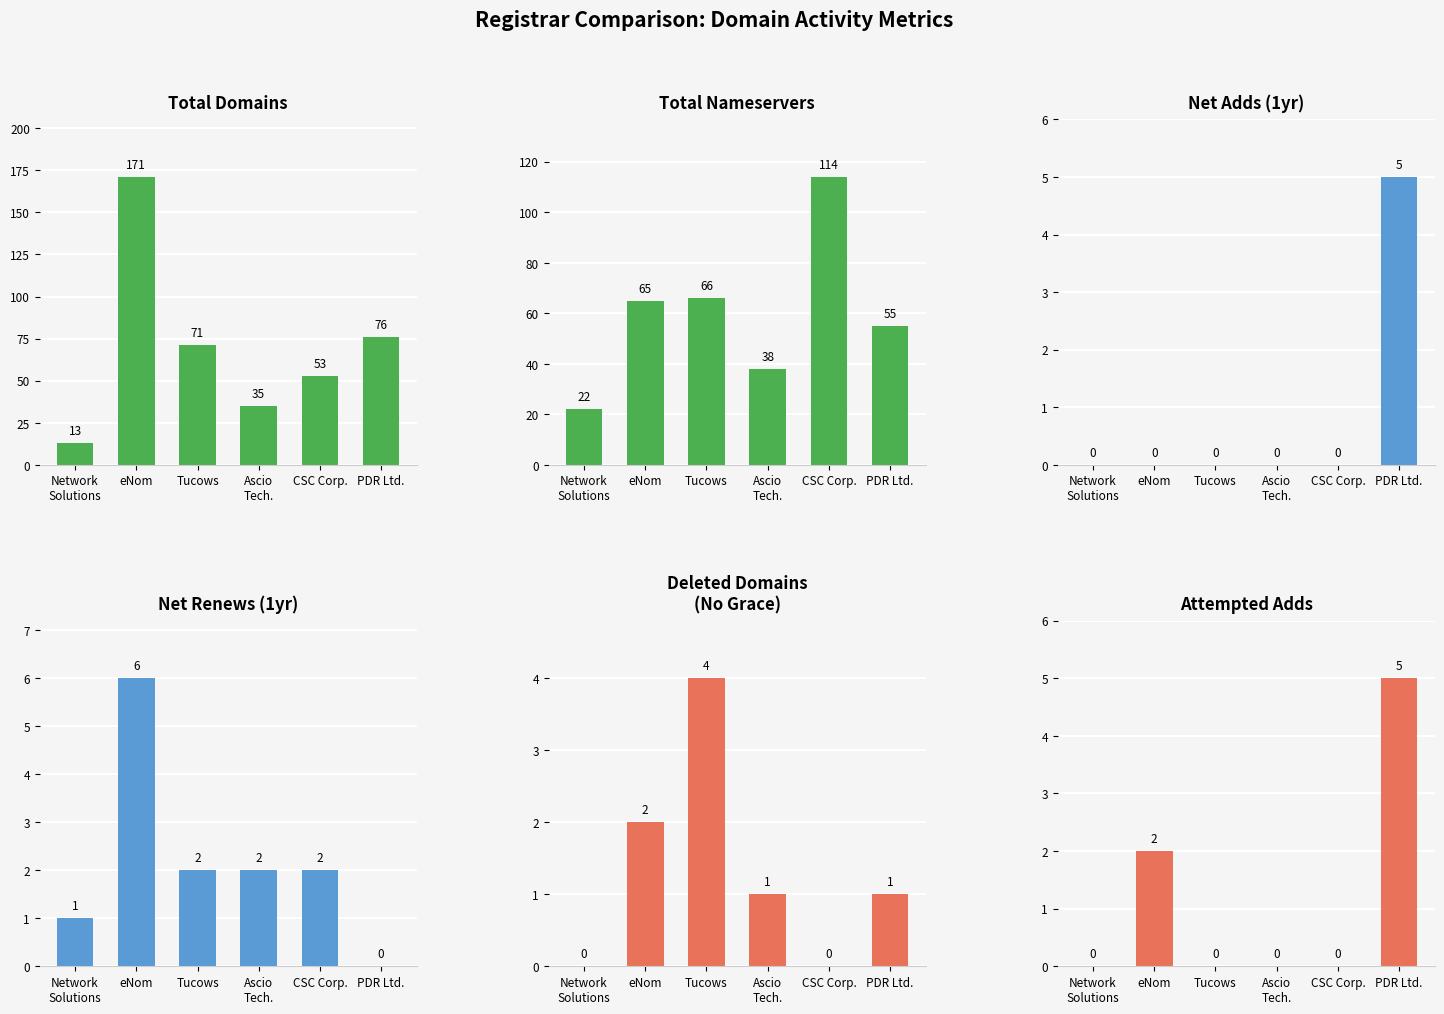

Reading left to right, transcribe all the data shown in this chart.

total-domains: 13	171	71	35	53	76
total-nameservers: 22	65	66	38	114	55
net-adds-1-yr: 0	0	0	0	0	5
net-renews-1-yr: 1	6	2	2	2	0
deleted-domains-nograce: 0	2	4	1	0	1
attempted-adds: 0	2	0	0	0	5